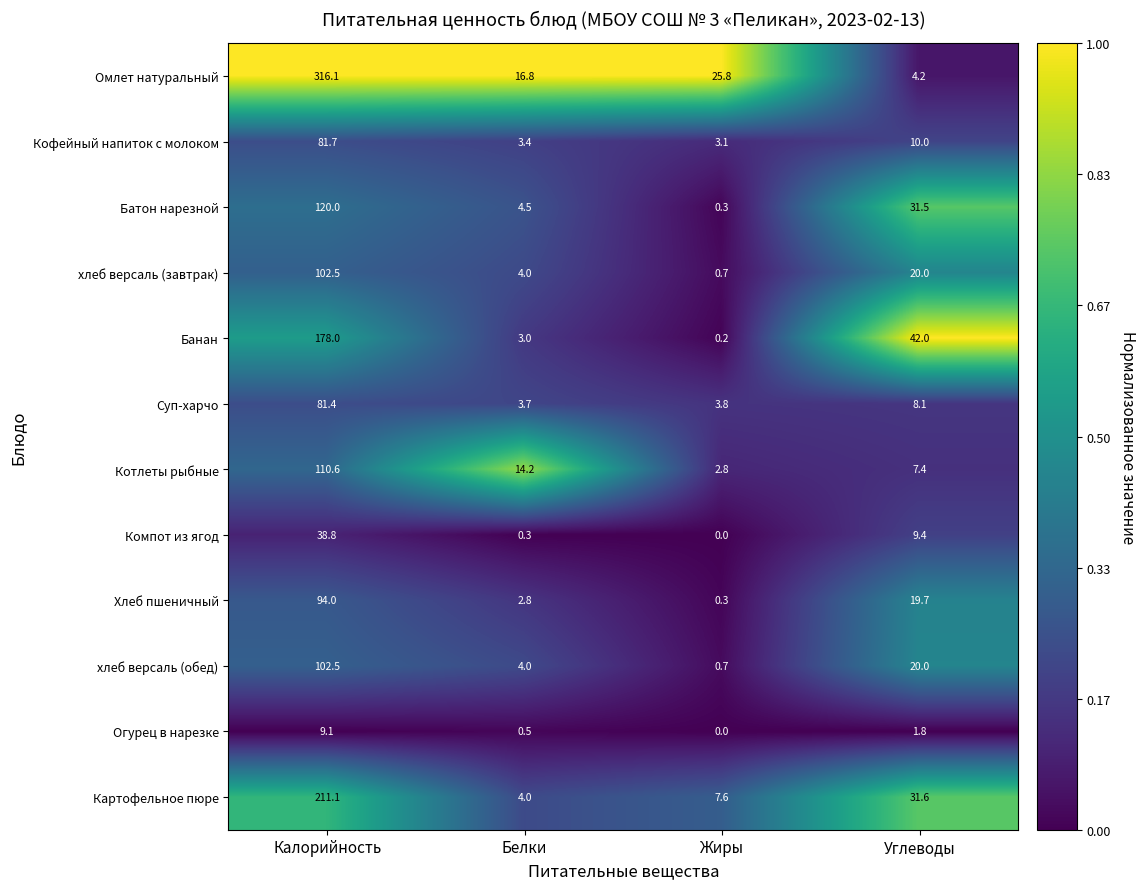

True or false: Кофейный напиток с молоком has a value of 6.0 at Углеводы.

False